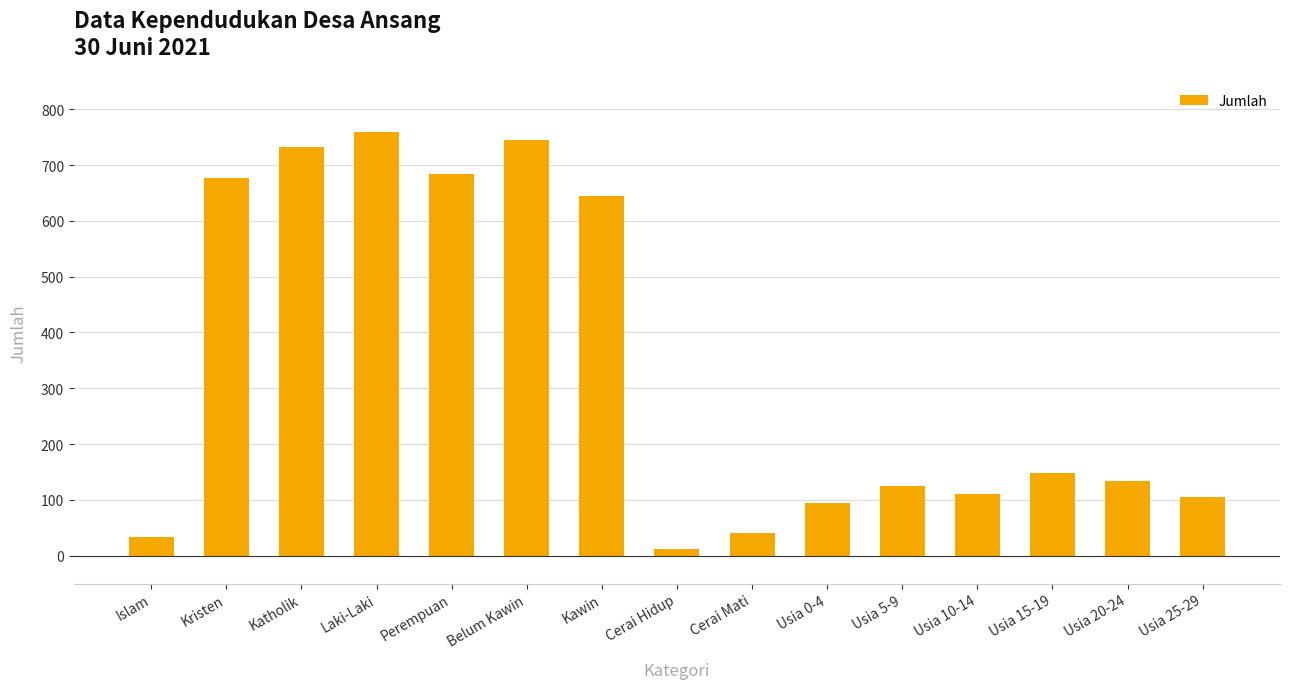

What is the value of the 7th bar from the left?

645